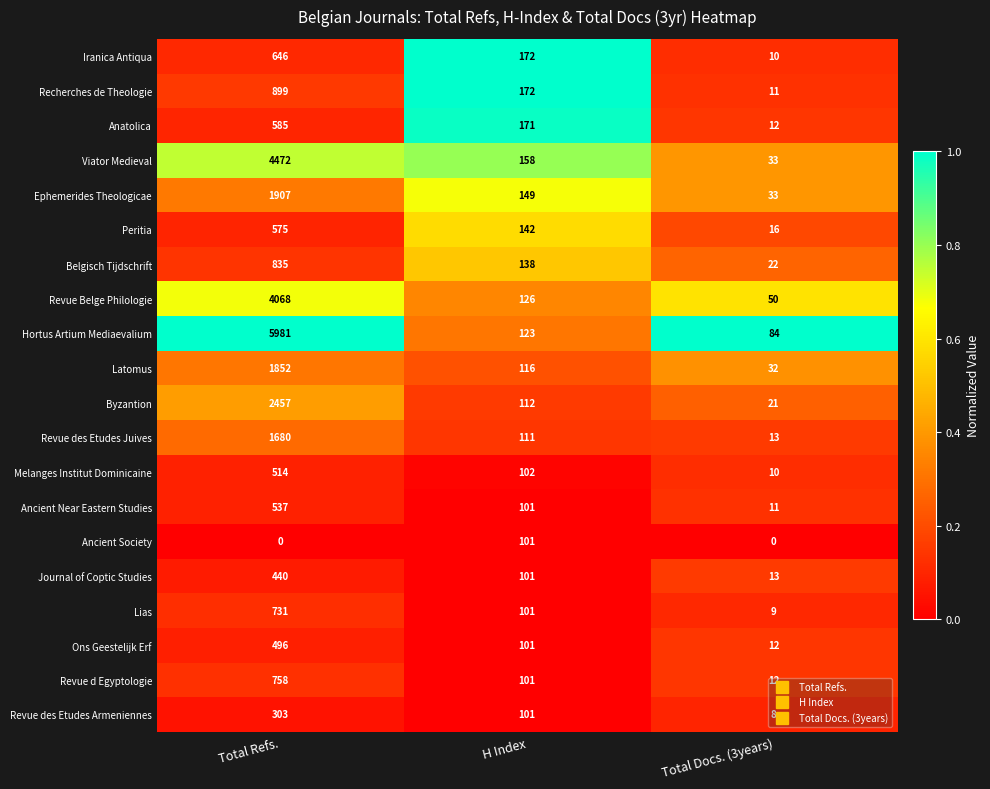

What is the difference between the Ancient Near Eastern Studies values at Total Docs. (3years) and H Index?

90